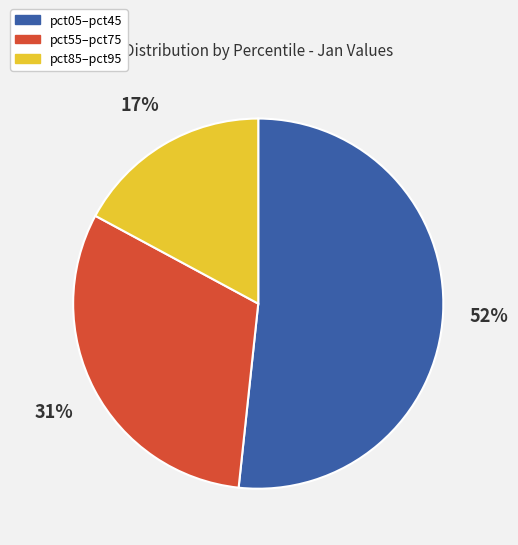

Is there any slice that represents more than half of the pie?

Yes